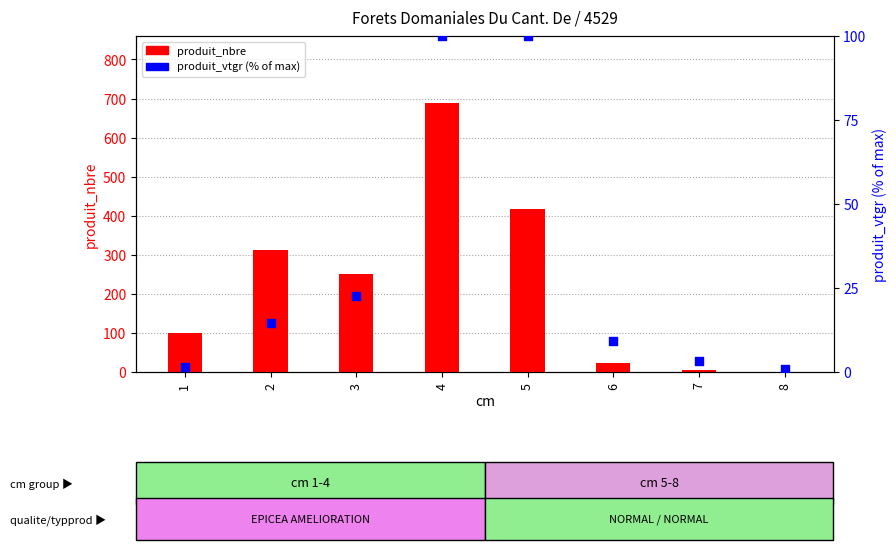

At how many categories does at least one series exceed 482?

1